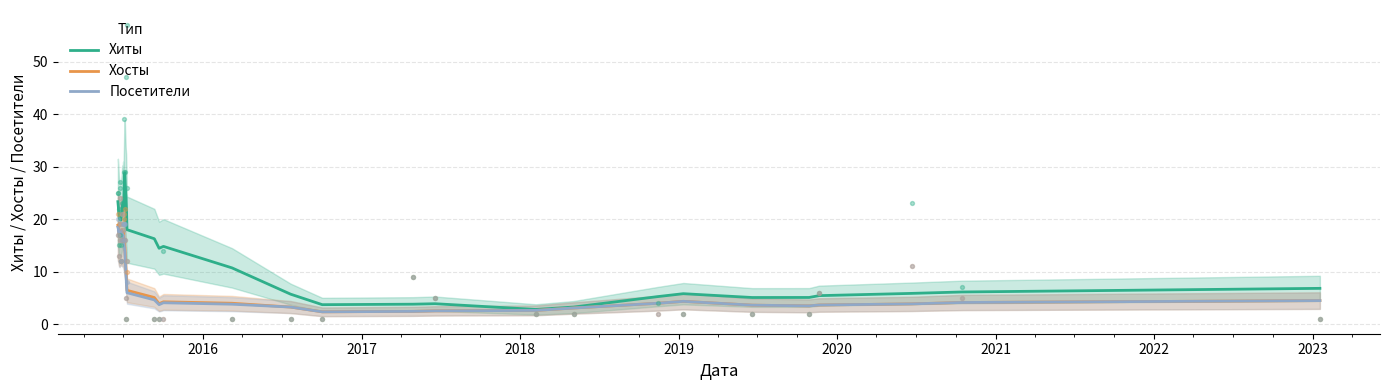

At how many categories does at least one series exceed 22?

10